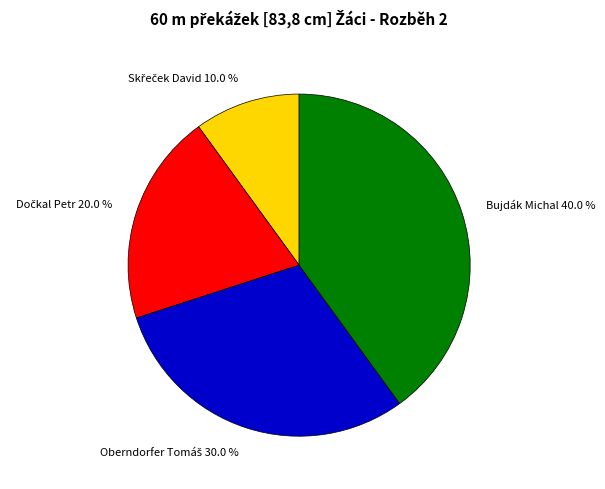

Is there a majority slice in this chart?

No